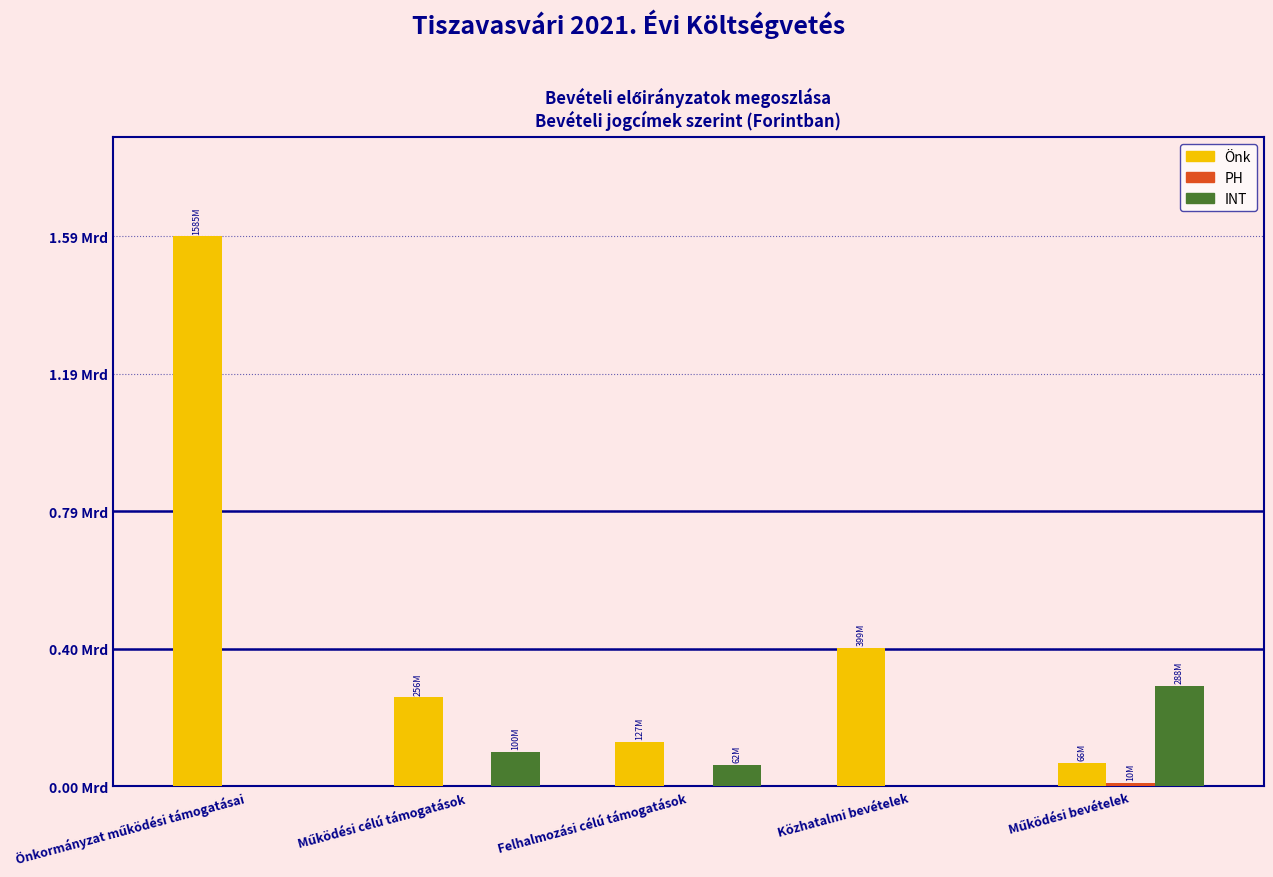

Are the bars grouped side by side (vs. stacked)?

Yes